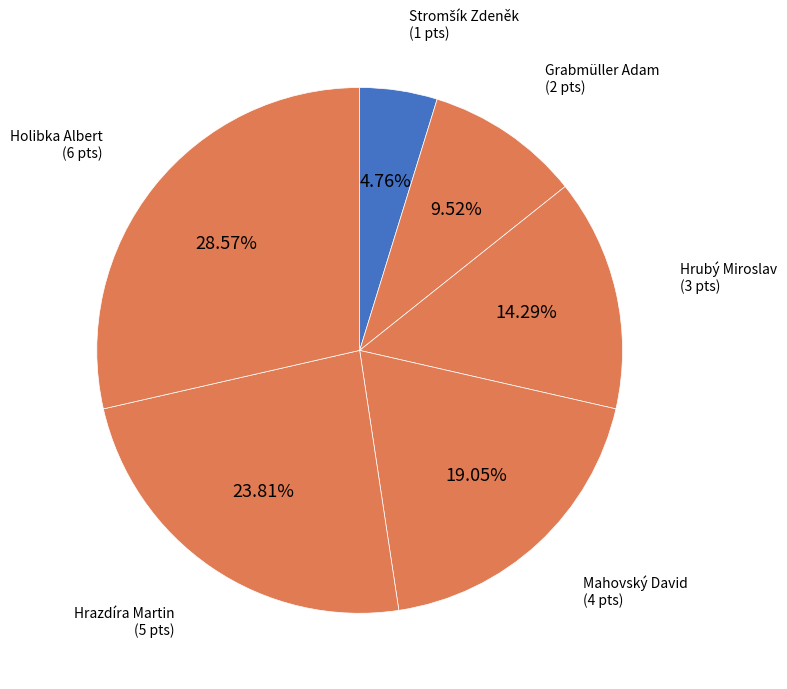

What is the ratio of the value at Hrubý Miroslav to the value at Hrazdíra Martin?

0.6